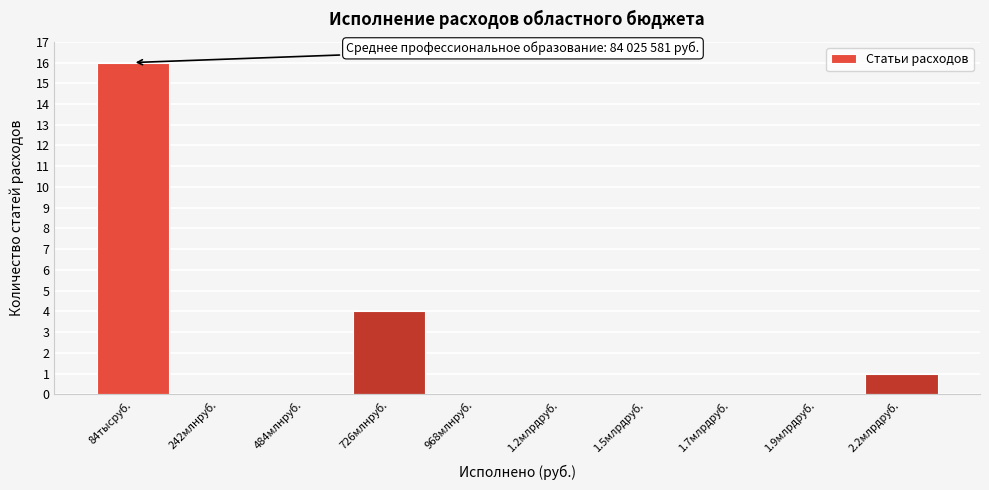

Reading left to right, what are all the values shown in this chart?

84тысруб.=16	242млнруб.=0	484млнруб.=0	726млнруб.=4	968млнруб.=0	1.2млрдруб.=0	1.5млрдруб.=0	1.7млрдруб.=0	1.9млрдруб.=0	2.2млрдруб.=1